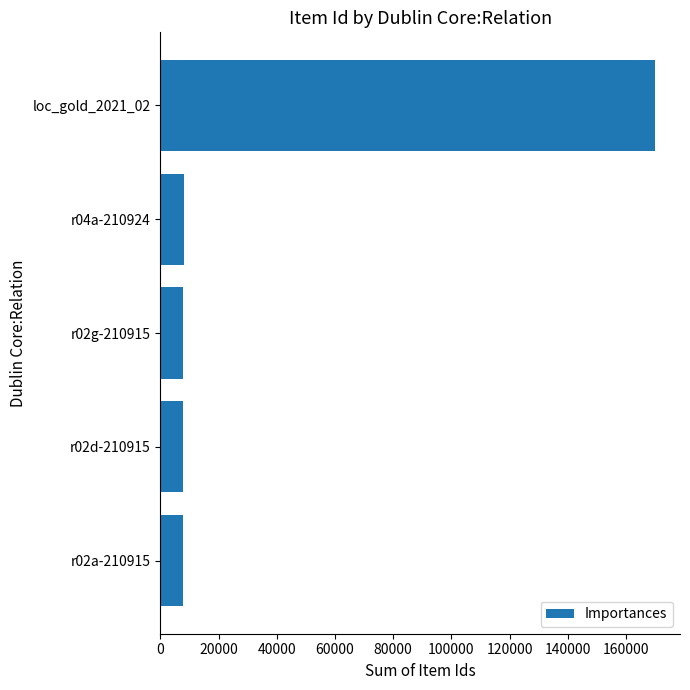

Which label corresponds to the largest value in the chart?

loc_gold_2021_02